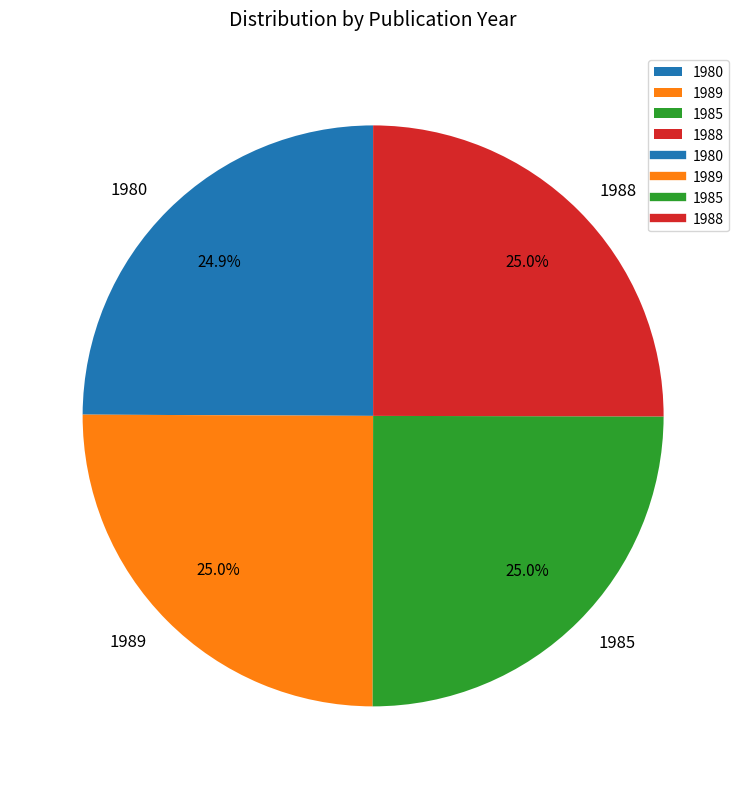

To the nearest percent, what percentage of the pie is 1989?

25%